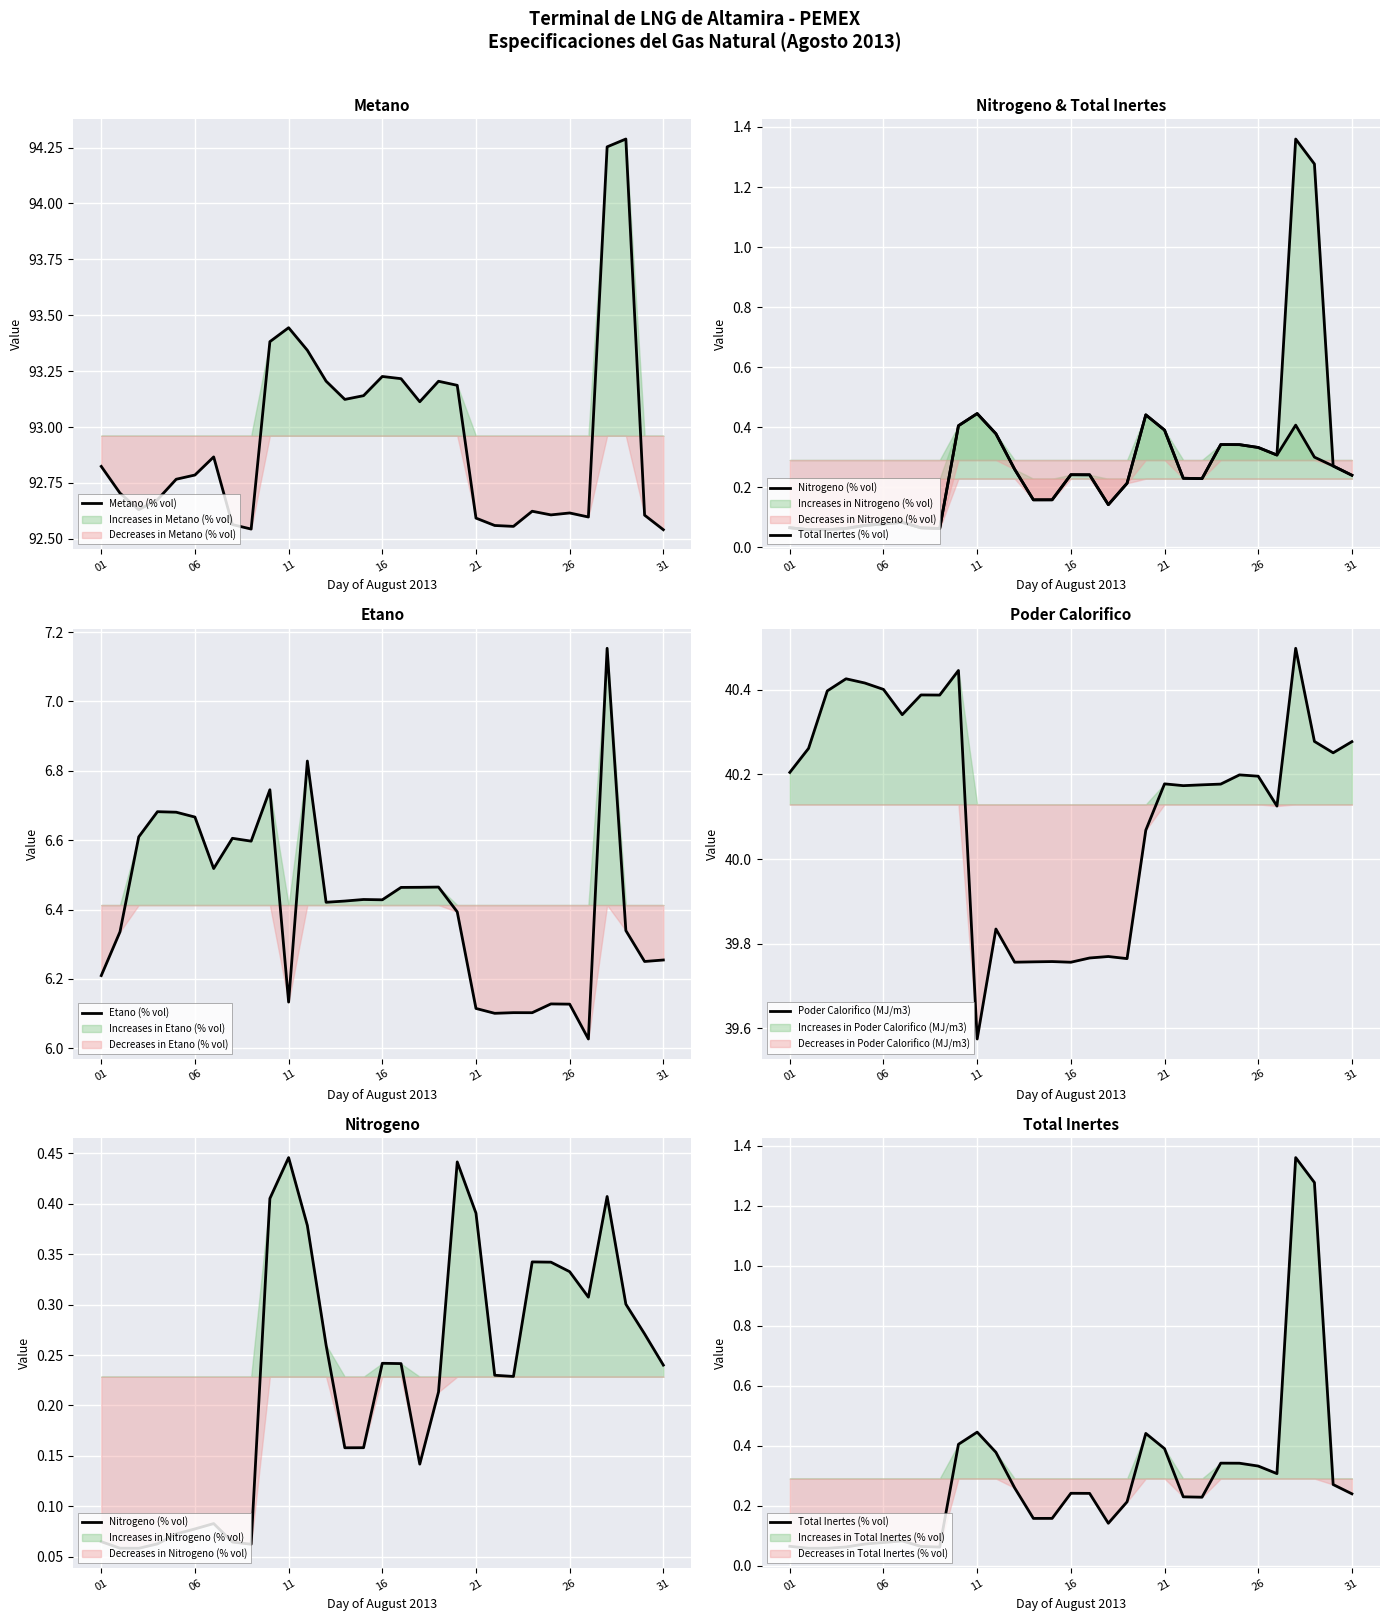

At how many categories does at least one series exceed 5?

31